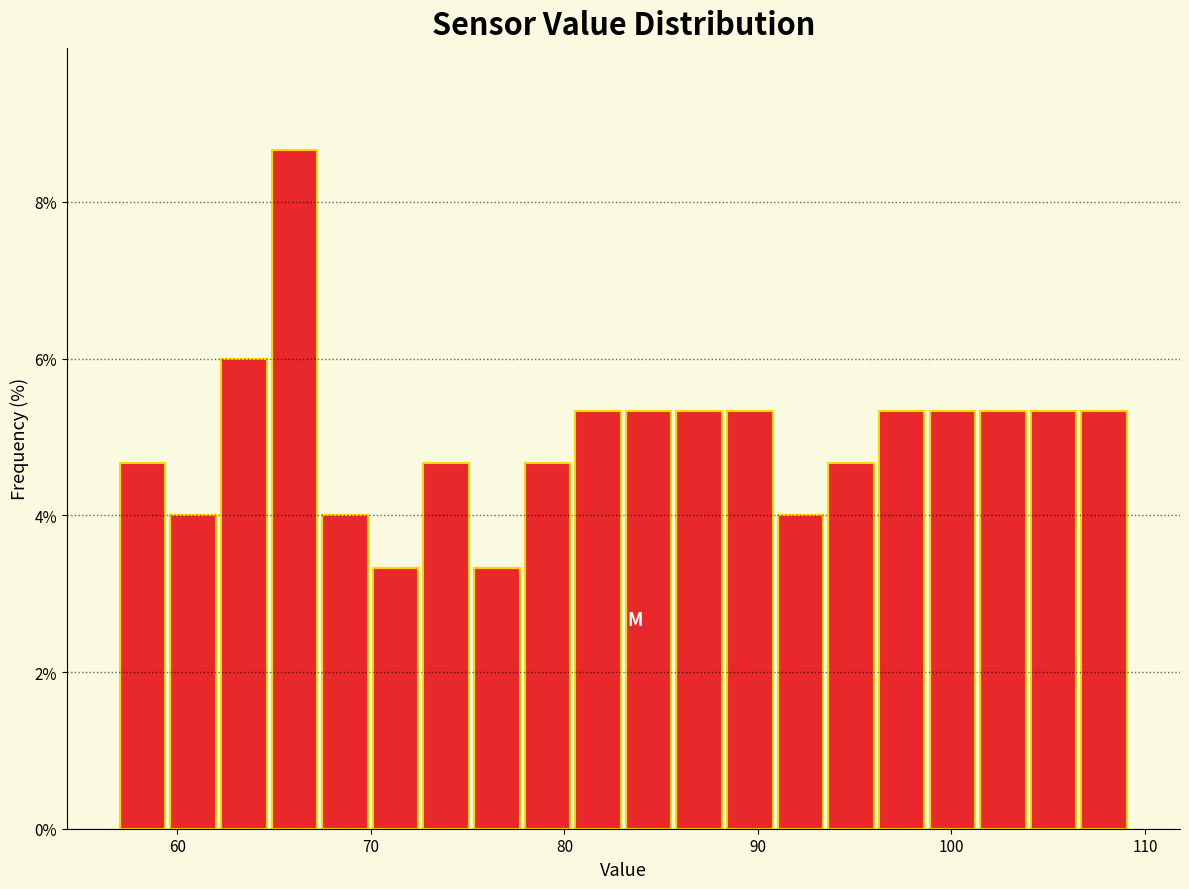

Around what value on the x-axis is the tallest bar? Give the approximate position of its centre, as read against the axis.

66